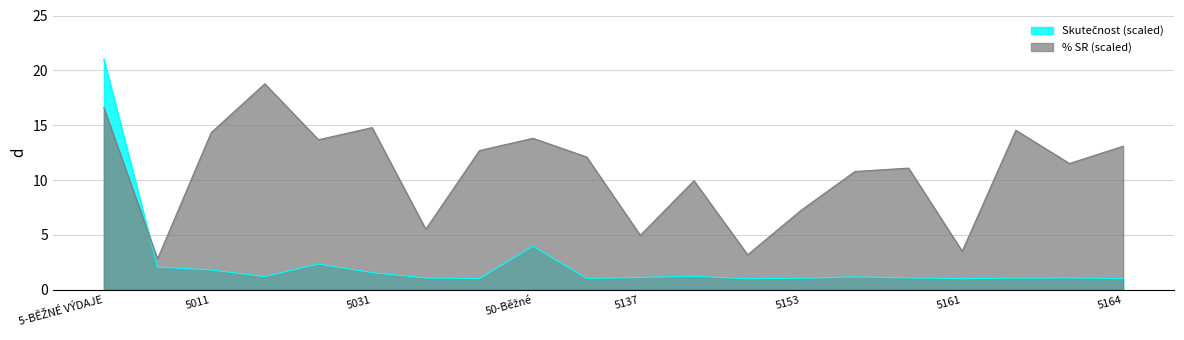

At 50-Běžné, list the series in order from smallest to largest.

Skutečnost, % SR